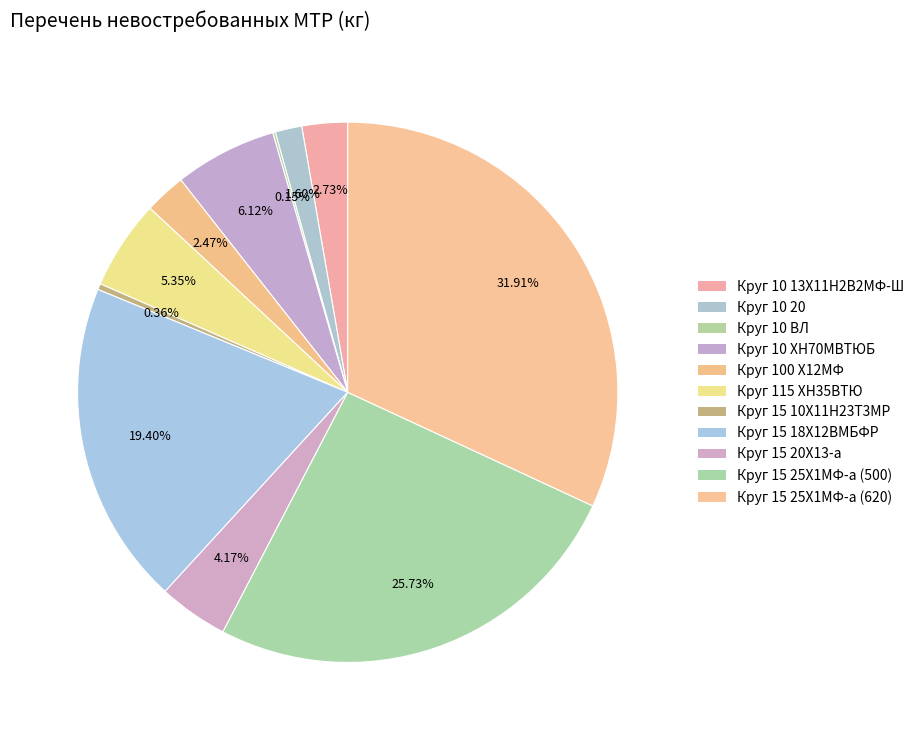

The Круг 15 10Х11Н23Т3МР slice represents 0% of the pie. True or false?

True